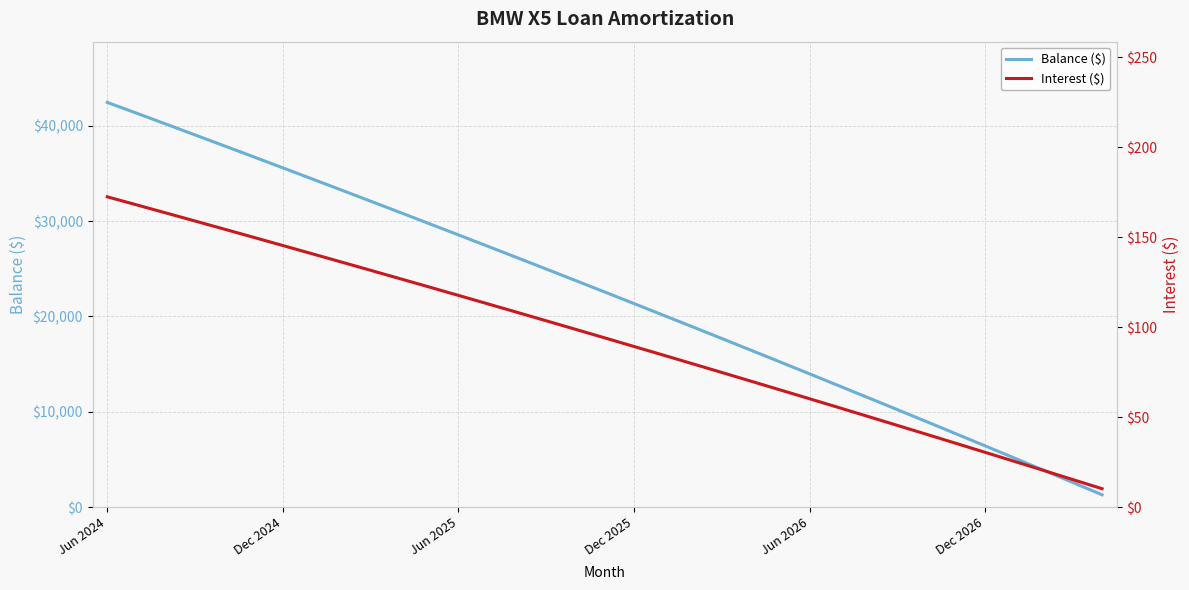

What position from the left is 13?

14